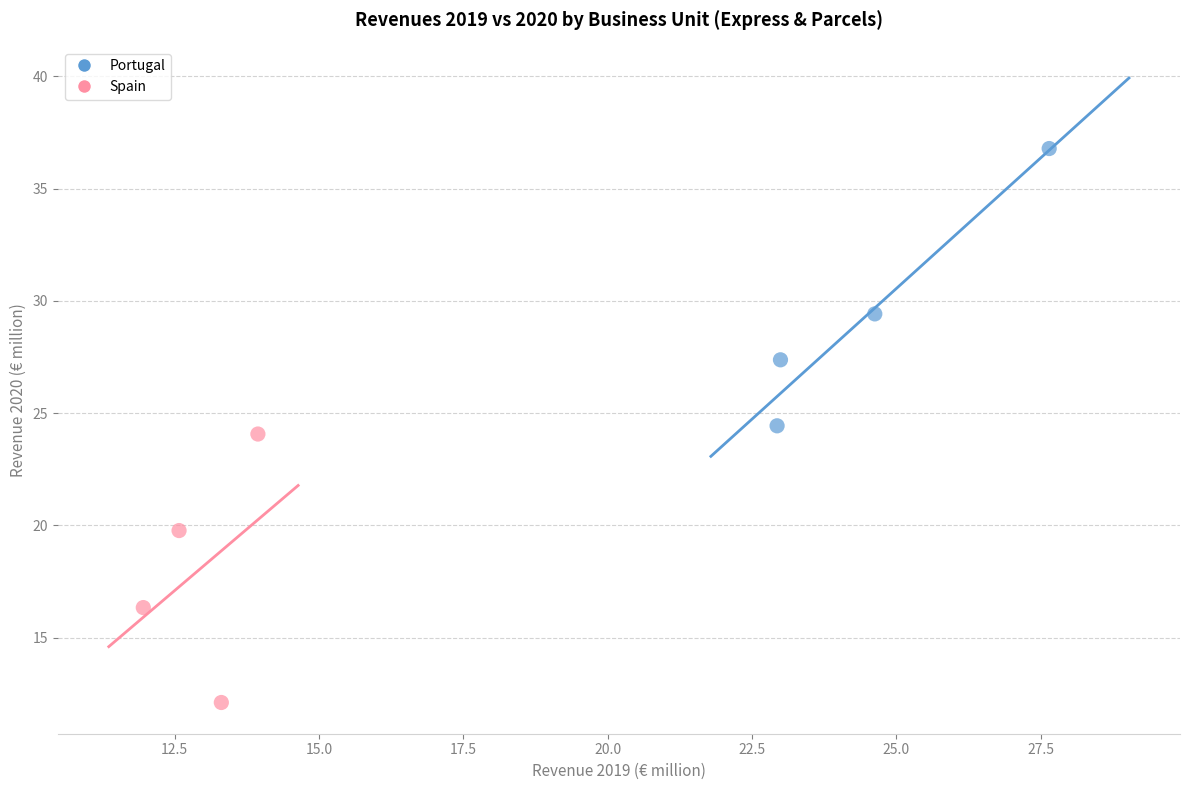

Which series has the widest spread of Y values?

Portugal